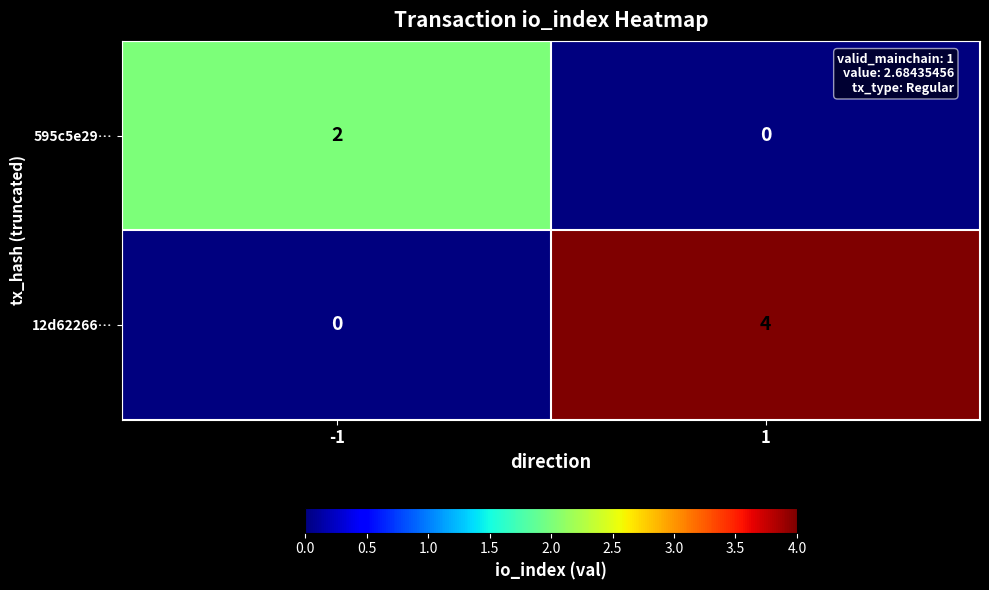

What is the spread (max minus min) of values at 1?

4